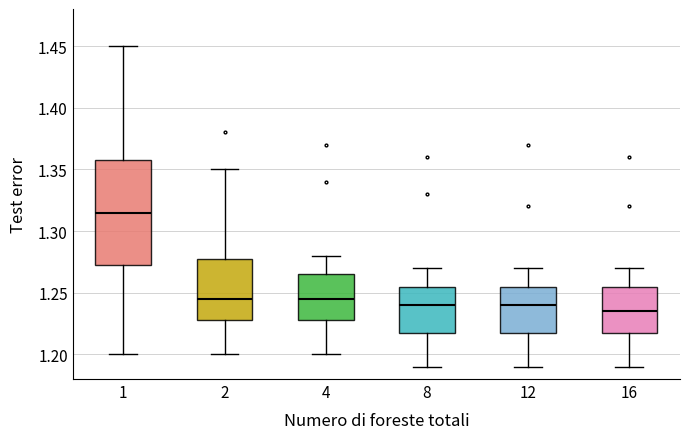

Comparing the boxes themselves (not the whiskers), which one is the tallest?

1